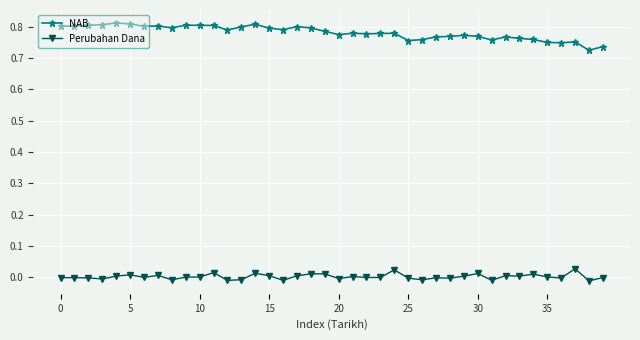

Which series has the widest spread of values?

NAB